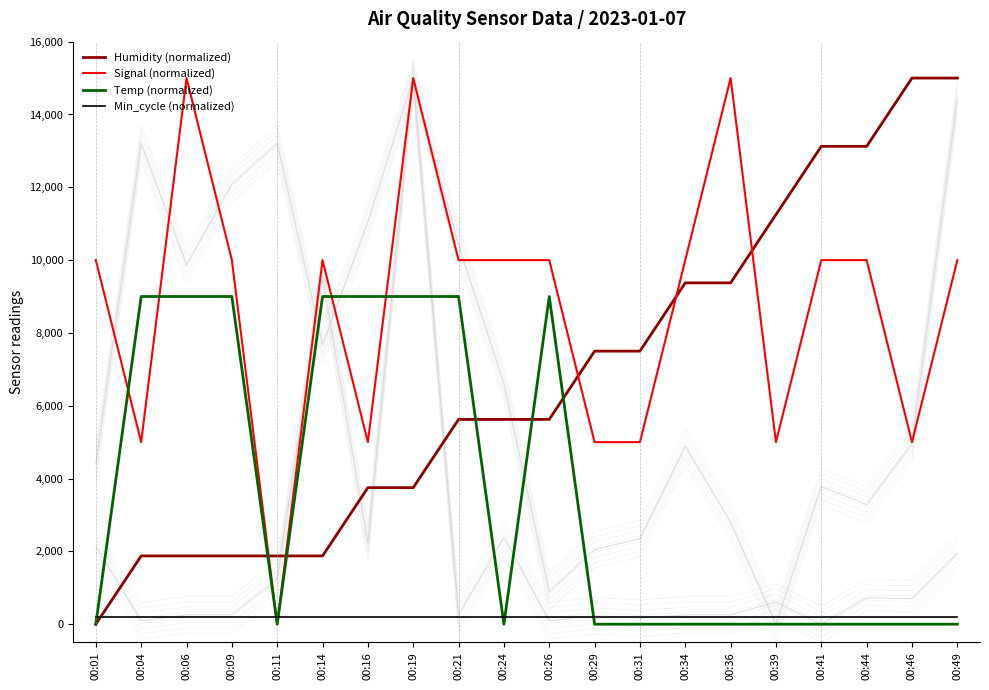

How many lines are shown in the chart?

4